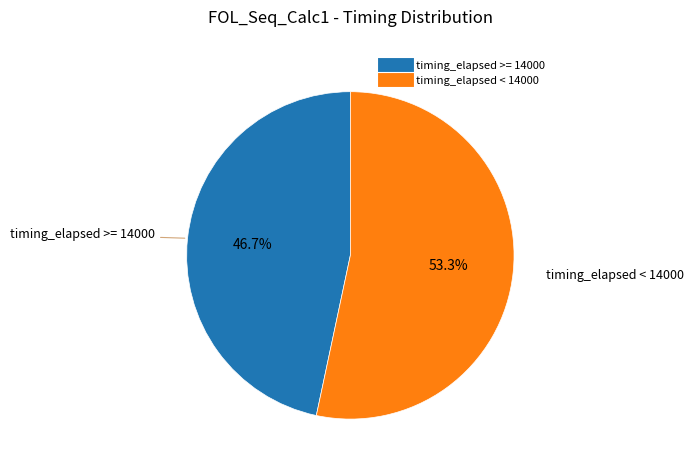

Does any single category account for the majority?

Yes